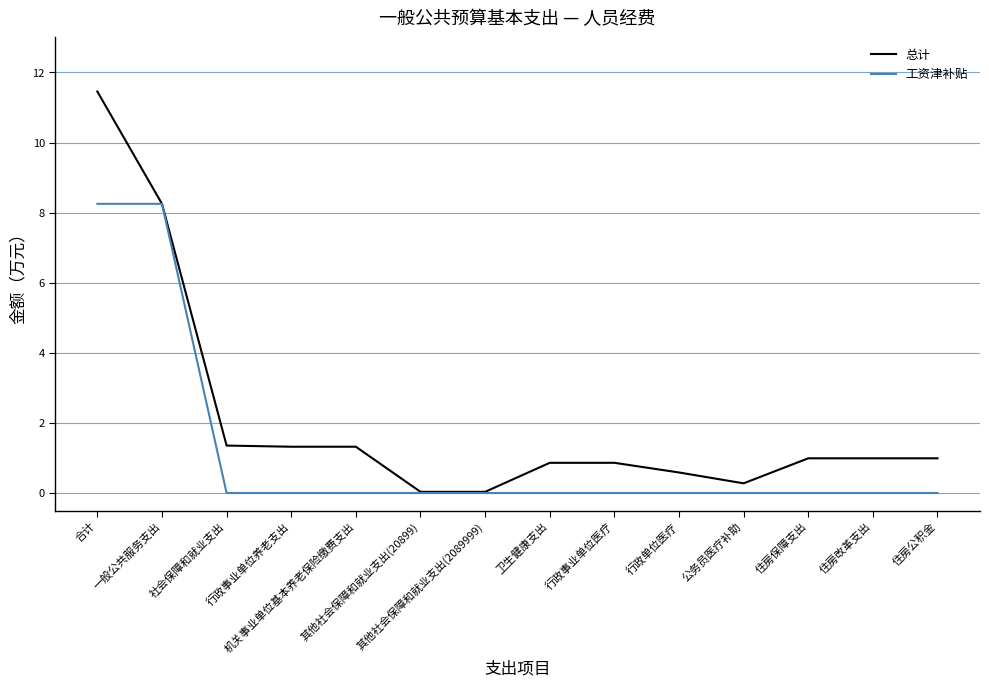

Rank the series by their maximum value, from highest to lowest.

总计, 工资津补贴